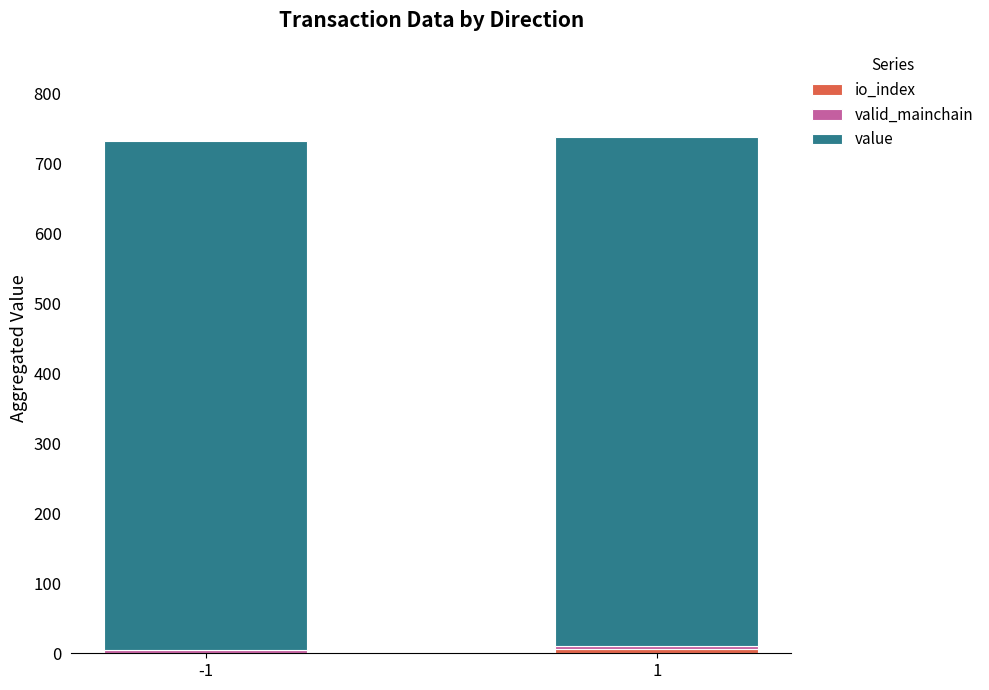

Does the chart contain stacked bars?

Yes